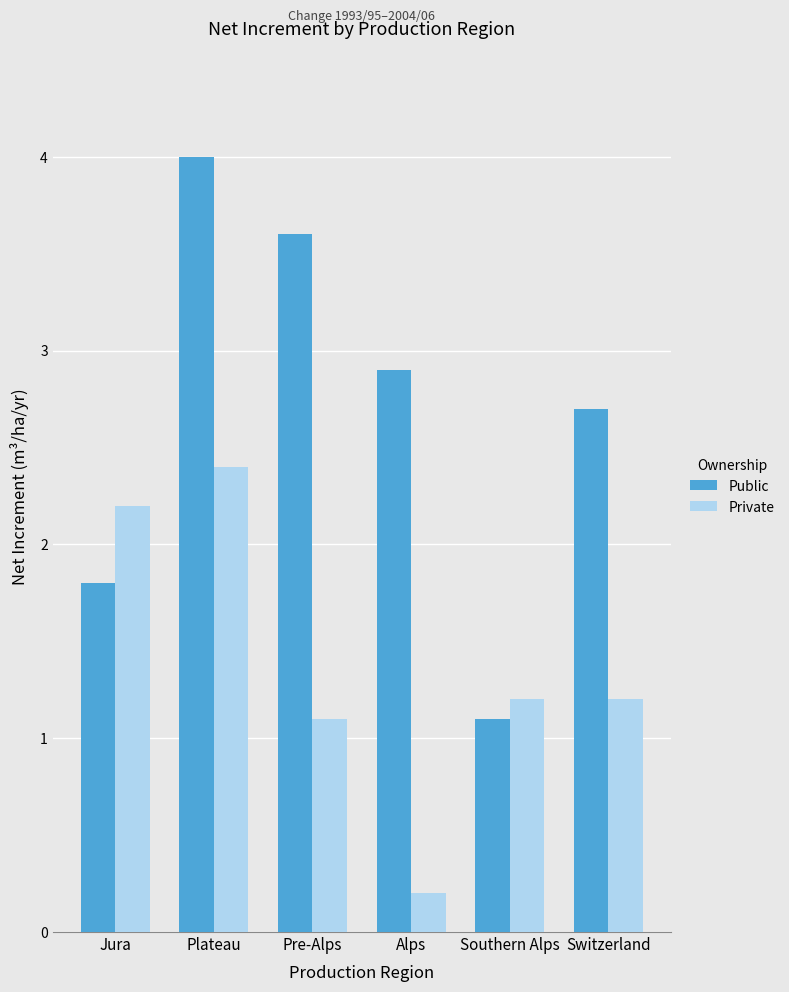

What is the difference between the maximum and minimum values in the Public series?

2.9